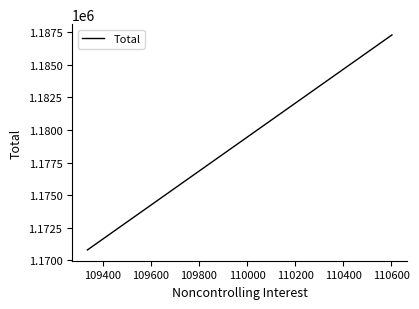

What is the sum of all values?

4716154